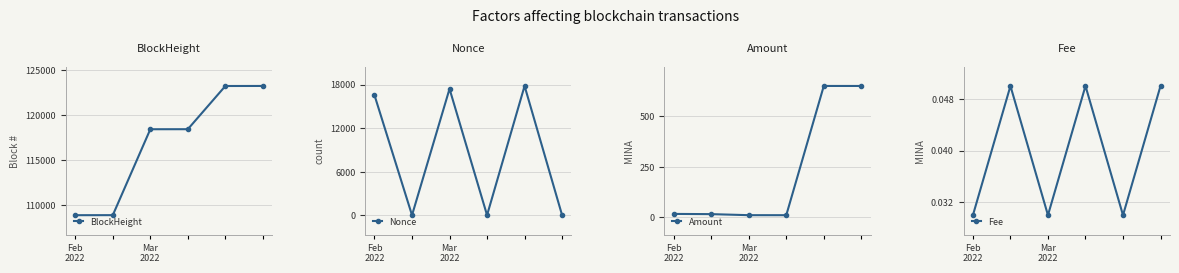

Between 3 and Feb
2022, which is larger?

3